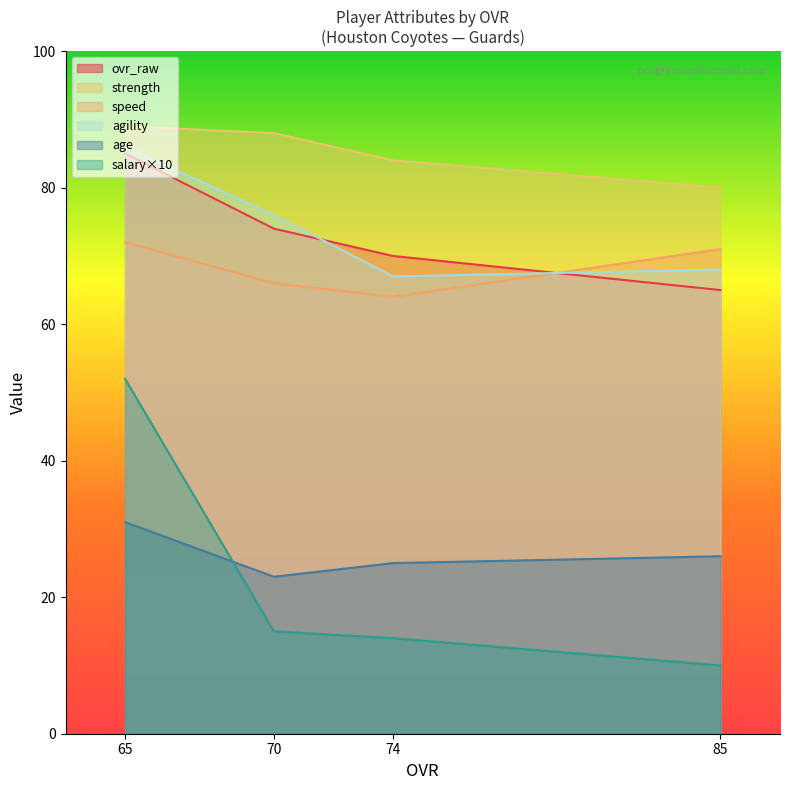

What is the total value across all series at 65?

415